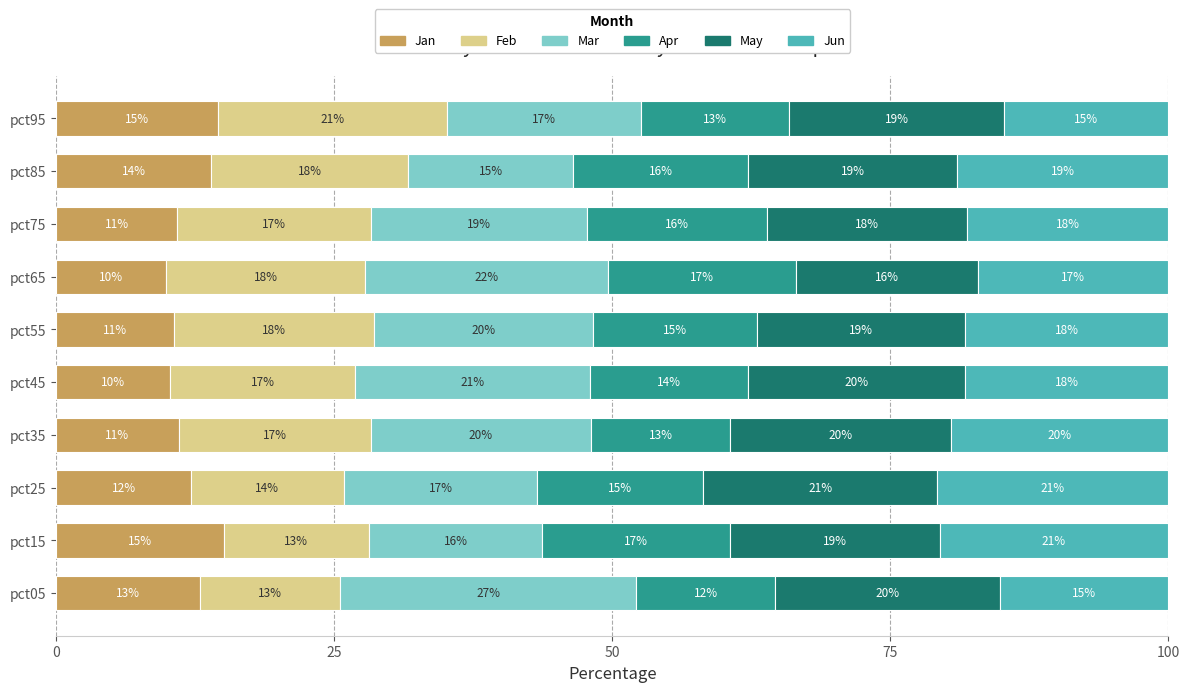

The Jan series shows 10.3 at pct45. True or false?

True